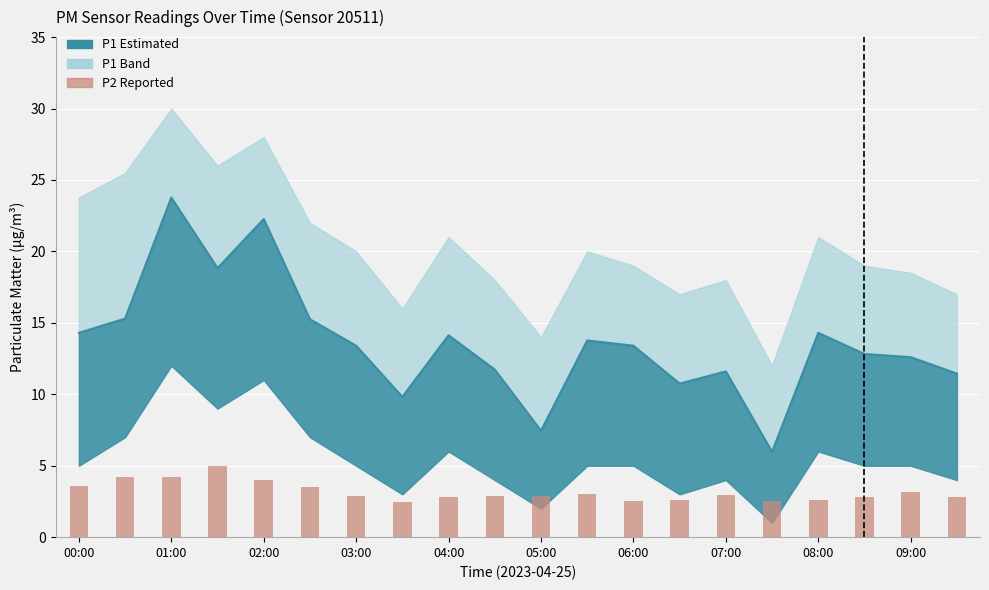

The chart shows a value of 2.5 at 06:00. True or false?

True